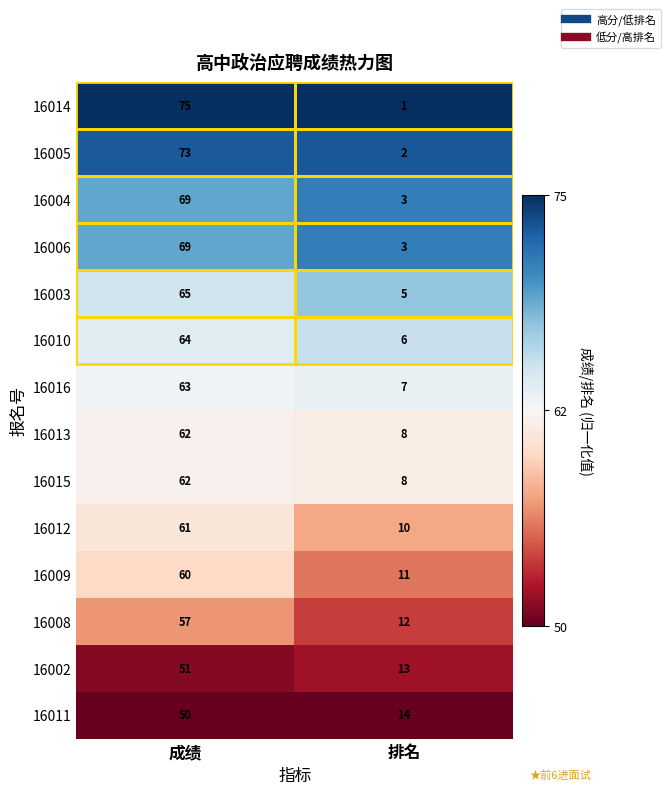

What is the spread (max minus min) of values at 排名?

13